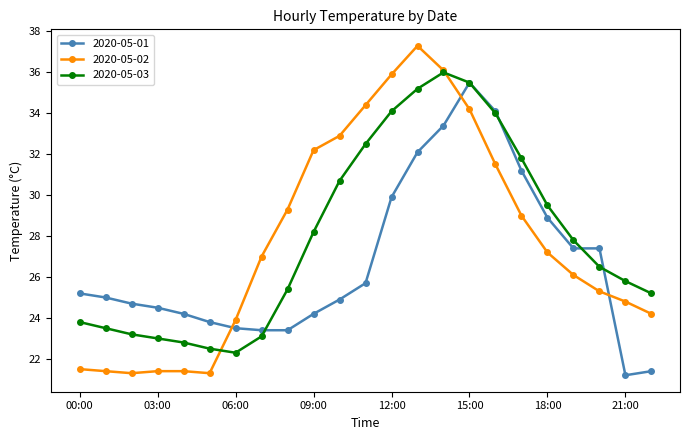

What is the value of the 2020-05-02 point at the 5th from the left?

21.4